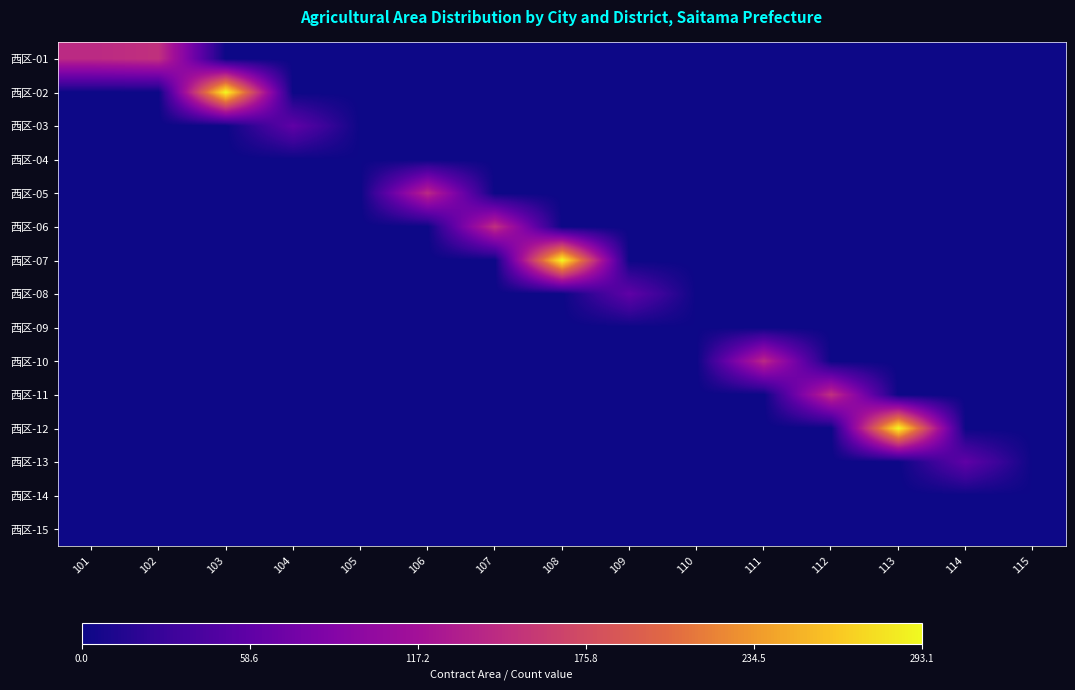

Reading right to left, extract all data points from this chart.

西区-01: 115=0.0	114=0.0	113=0.0	112=0.0	111=0.0	110=0.0	109=0.0	108=0.0	107=0.0	106=0.0	105=0.0	104=0.0	103=0.0	102=149.9	101=143.2
西区-02: 115=0.0	114=0.0	113=0.0	112=0.0	111=0.0	110=0.0	109=0.0	108=0.0	107=0.0	106=0.0	105=0.0	104=0.0	103=293.1	102=0.0	101=0.0
西区-03: 115=0.0	114=0.0	113=0.0	112=0.0	111=0.0	110=0.0	109=0.0	108=0.0	107=0.0	106=0.0	105=0.0	104=59.0	103=0.0	102=0.0	101=0.0
西区-04: 115=0.0	114=0.0	113=0.0	112=0.0	111=0.0	110=0.0	109=0.0	108=0.0	107=0.0	106=0.0	105=1.0	104=0.0	103=0.0	102=0.0	101=0.0
西区-05: 115=0.0	114=0.0	113=0.0	112=0.0	111=0.0	110=0.0	109=0.0	108=0.0	107=0.0	106=143.2	105=0.0	104=0.0	103=0.0	102=0.0	101=0.0
西区-06: 115=0.0	114=0.0	113=0.0	112=0.0	111=0.0	110=0.0	109=0.0	108=0.0	107=149.9	106=0.0	105=0.0	104=0.0	103=0.0	102=0.0	101=0.0
西区-07: 115=0.0	114=0.0	113=0.0	112=0.0	111=0.0	110=0.0	109=0.0	108=293.1	107=0.0	106=0.0	105=0.0	104=0.0	103=0.0	102=0.0	101=0.0
西区-08: 115=0.0	114=0.0	113=0.0	112=0.0	111=0.0	110=0.0	109=59.0	108=0.0	107=0.0	106=0.0	105=0.0	104=0.0	103=0.0	102=0.0	101=0.0
西区-09: 115=0.0	114=0.0	113=0.0	112=0.0	111=0.0	110=1.0	109=0.0	108=0.0	107=0.0	106=0.0	105=0.0	104=0.0	103=0.0	102=0.0	101=0.0
西区-10: 115=0.0	114=0.0	113=0.0	112=0.0	111=143.2	110=0.0	109=0.0	108=0.0	107=0.0	106=0.0	105=0.0	104=0.0	103=0.0	102=0.0	101=0.0
西区-11: 115=0.0	114=0.0	113=0.0	112=149.9	111=0.0	110=0.0	109=0.0	108=0.0	107=0.0	106=0.0	105=0.0	104=0.0	103=0.0	102=0.0	101=0.0
西区-12: 115=0.0	114=0.0	113=293.1	112=0.0	111=0.0	110=0.0	109=0.0	108=0.0	107=0.0	106=0.0	105=0.0	104=0.0	103=0.0	102=0.0	101=0.0
西区-13: 115=0.0	114=59.0	113=0.0	112=0.0	111=0.0	110=0.0	109=0.0	108=0.0	107=0.0	106=0.0	105=0.0	104=0.0	103=0.0	102=0.0	101=0.0
西区-14: 115=1.0	114=0.0	113=0.0	112=0.0	111=0.0	110=0.0	109=0.0	108=0.0	107=0.0	106=0.0	105=0.0	104=0.0	103=0.0	102=0.0	101=0.0
西区-15: 115=0.0	114=0.0	113=0.0	112=0.0	111=0.0	110=0.0	109=0.0	108=0.0	107=0.0	106=0.0	105=0.0	104=0.0	103=0.0	102=0.0	101=0.0